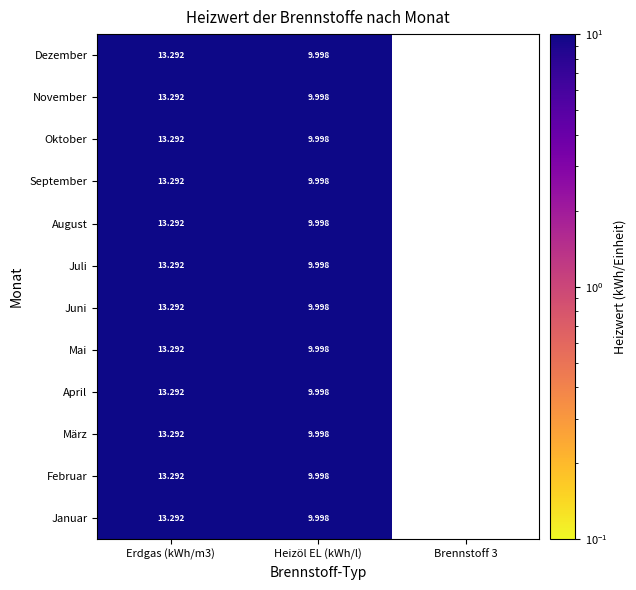

Is the value of Dezember at Erdgas (kWh/m3) greater than the value of Oktober at Heizöl EL (kWh/l)?

Yes